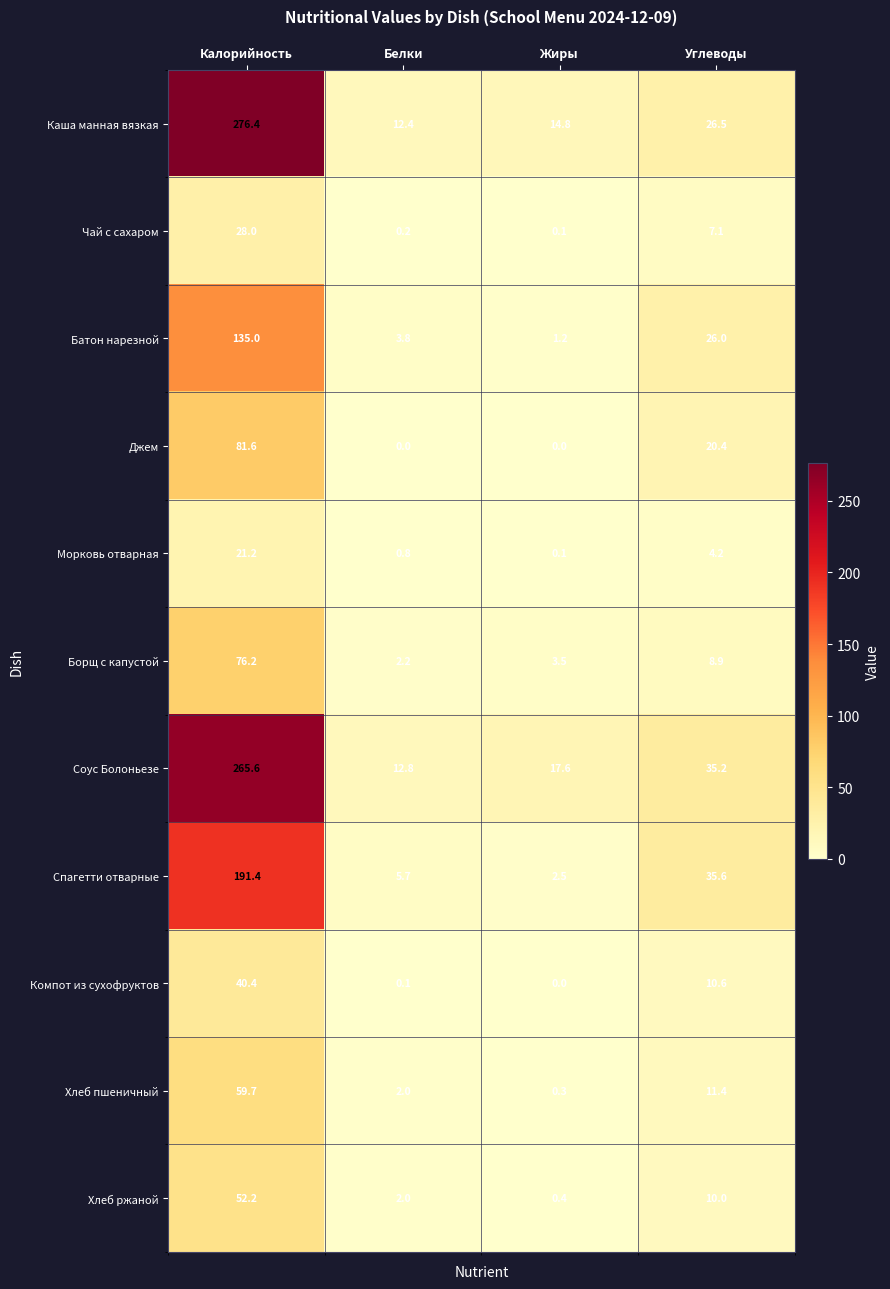

How many series are shown in this chart?

11